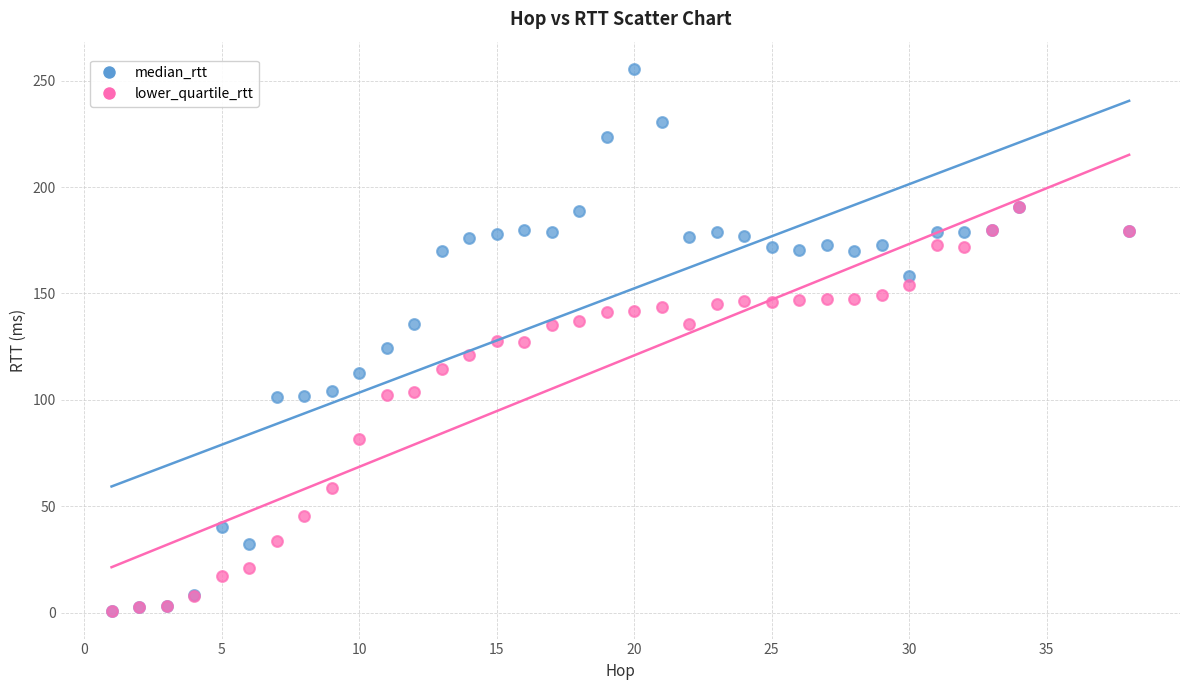

What are all the series names shown in the legend?

median_rtt, lower_quartile_rtt